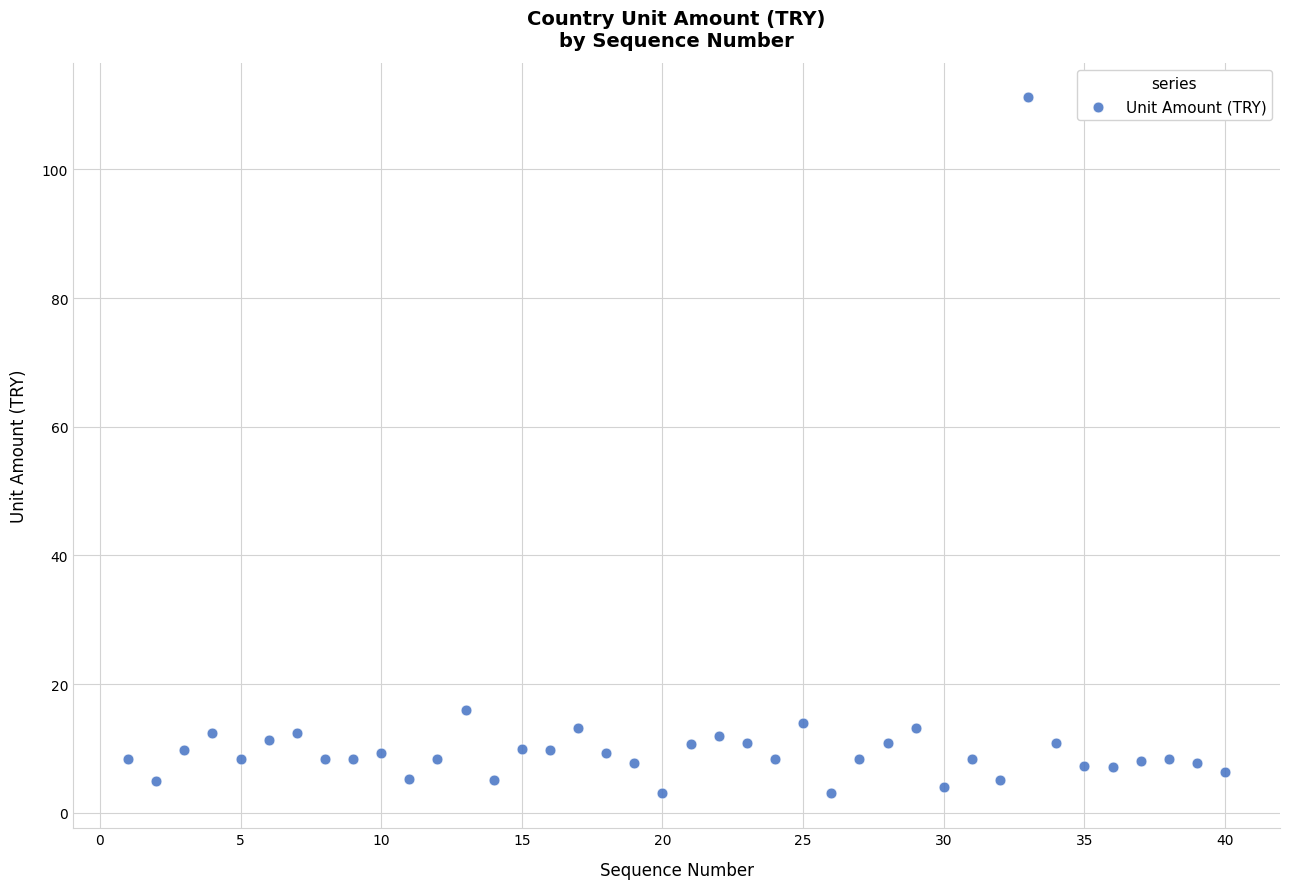

What is the range of Y values (max minus min)?

108.1